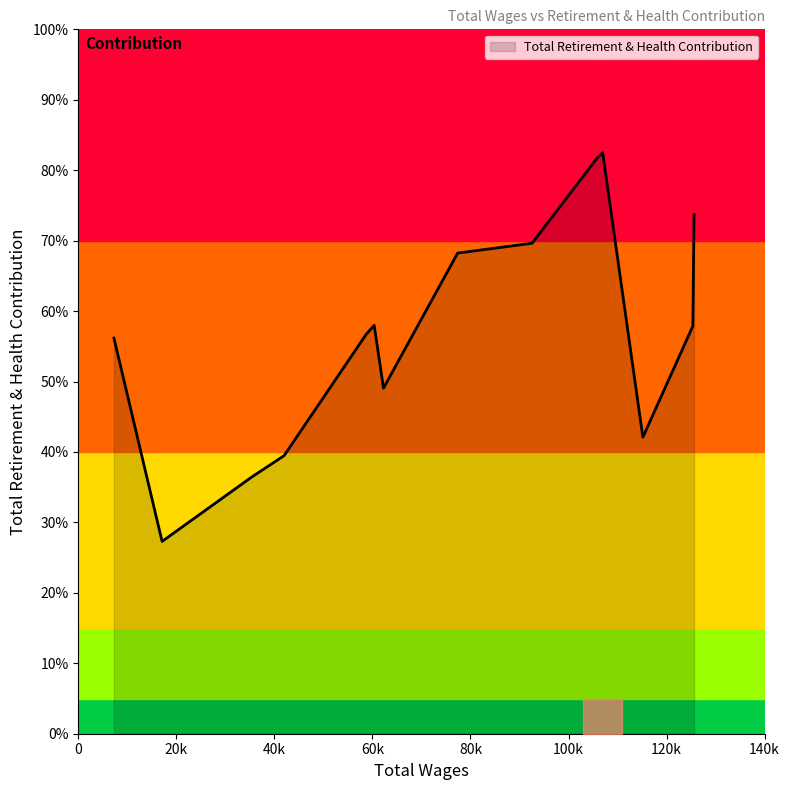

How many interior local peaks (higher than both neighbors) does the data have?

2